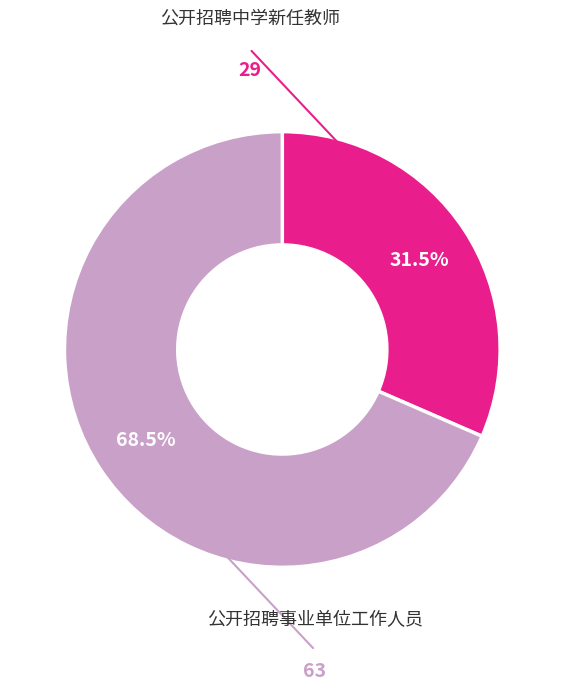

How many slices are in this pie chart?

2